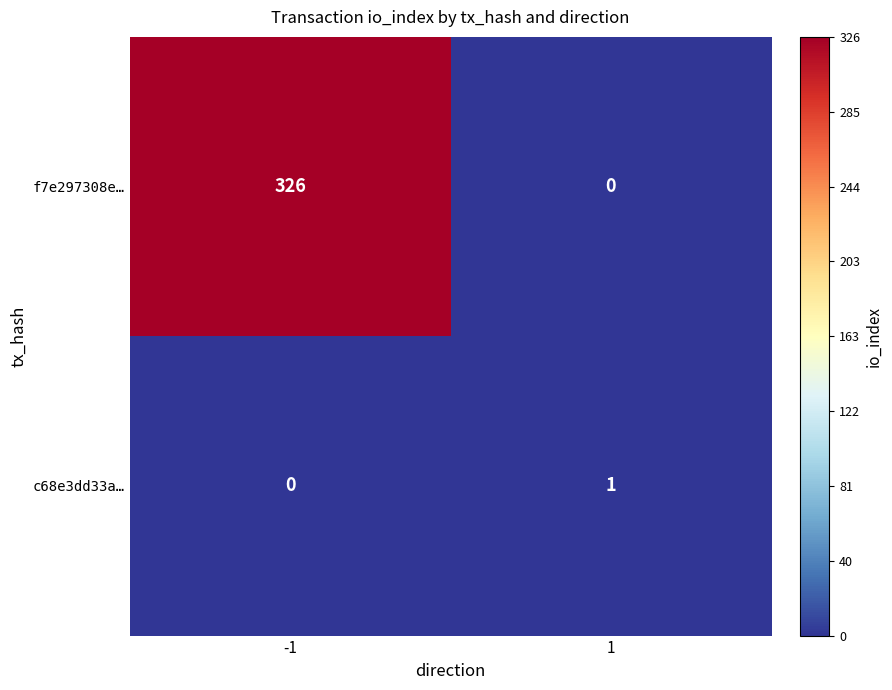

At which category is the sum across all series the highest?

-1